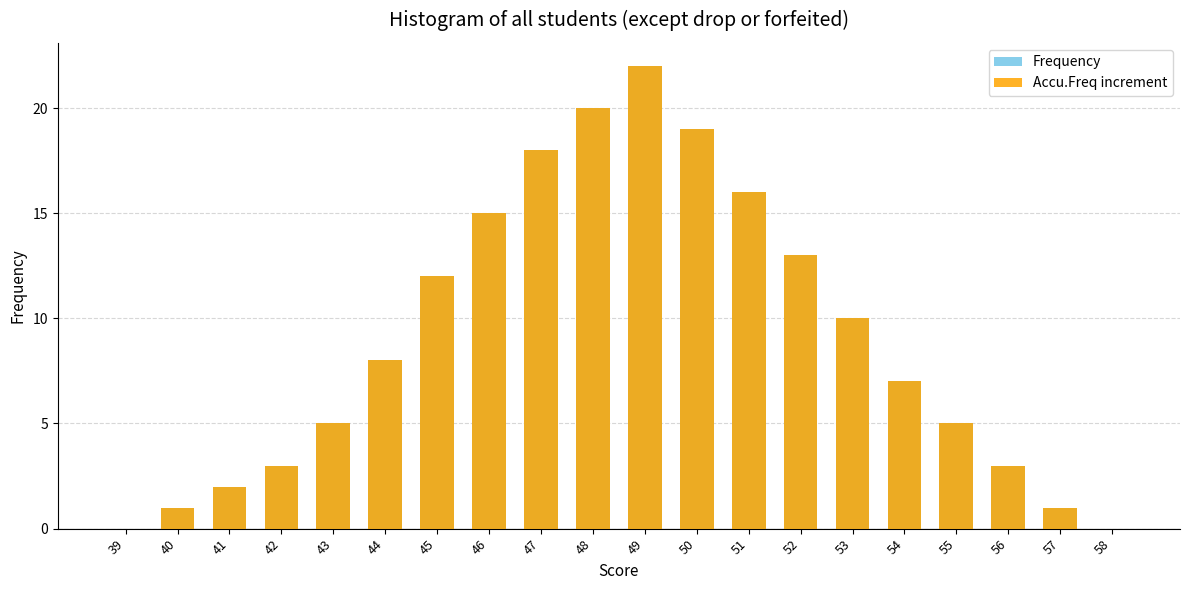

What is the difference between the Frequency values at 44 and 50?

11